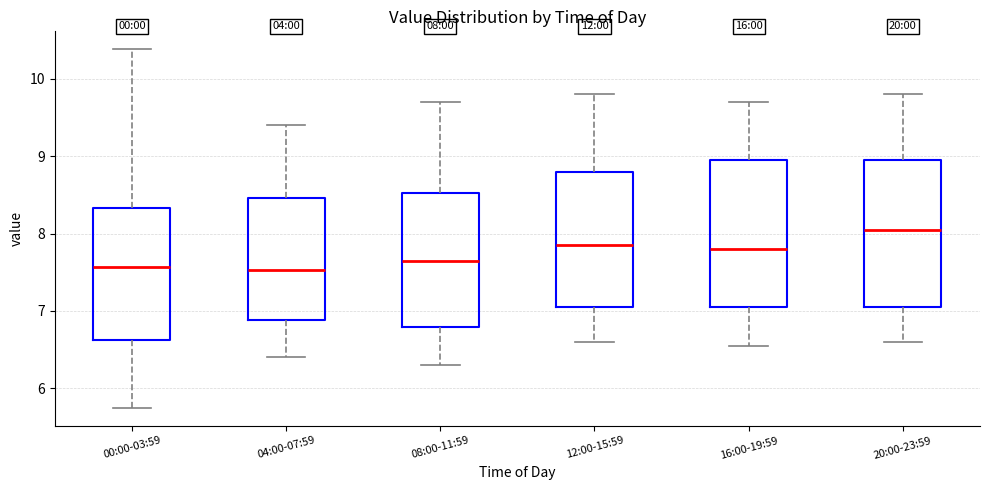

Which box has the highest median line?

20:00-23:59